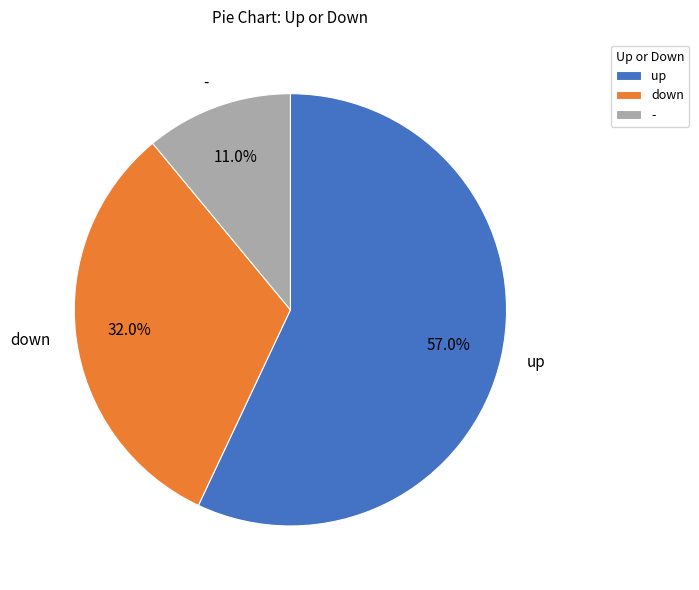

To the nearest percent, what percentage of the pie is -?

11%